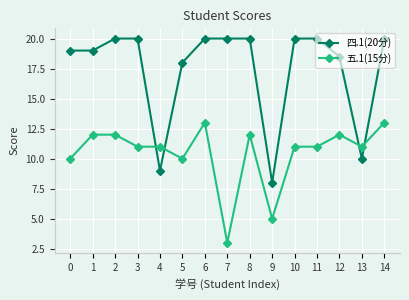

What is the lowest value of the 四.1(20分) series?

8.0